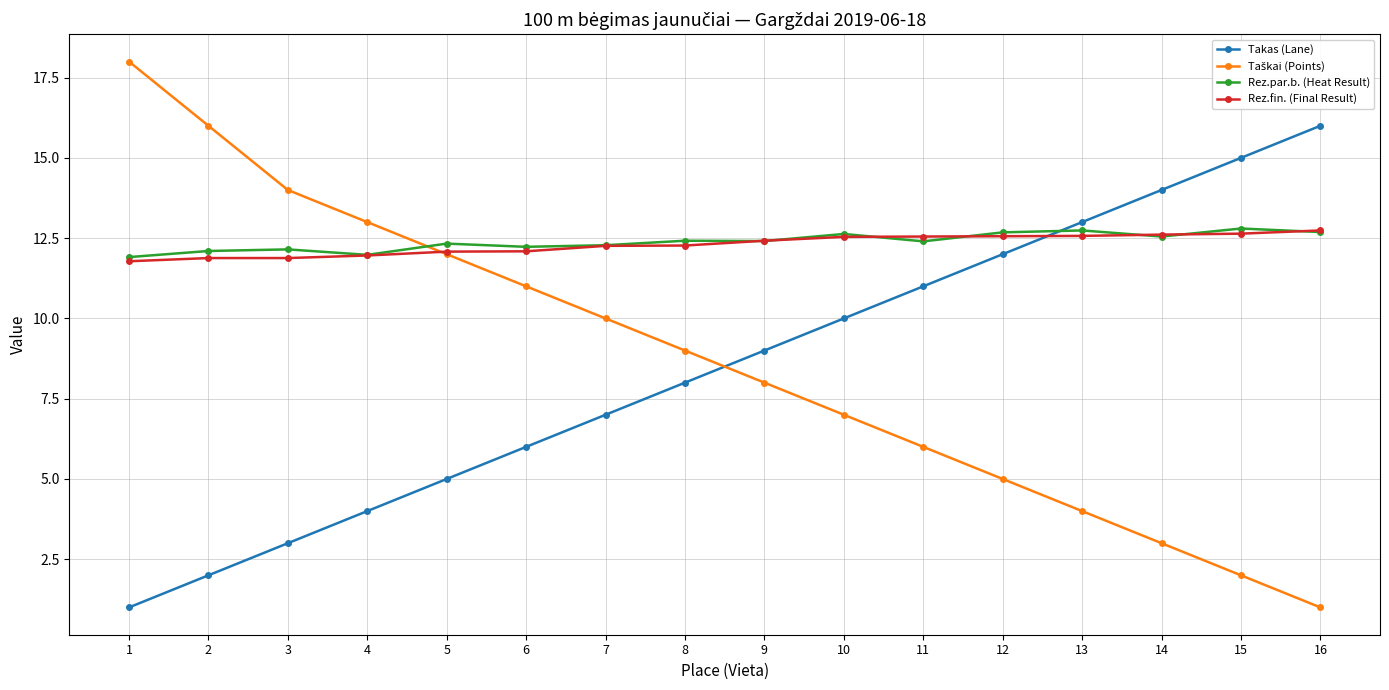

How many distinct data groups are displayed?

4